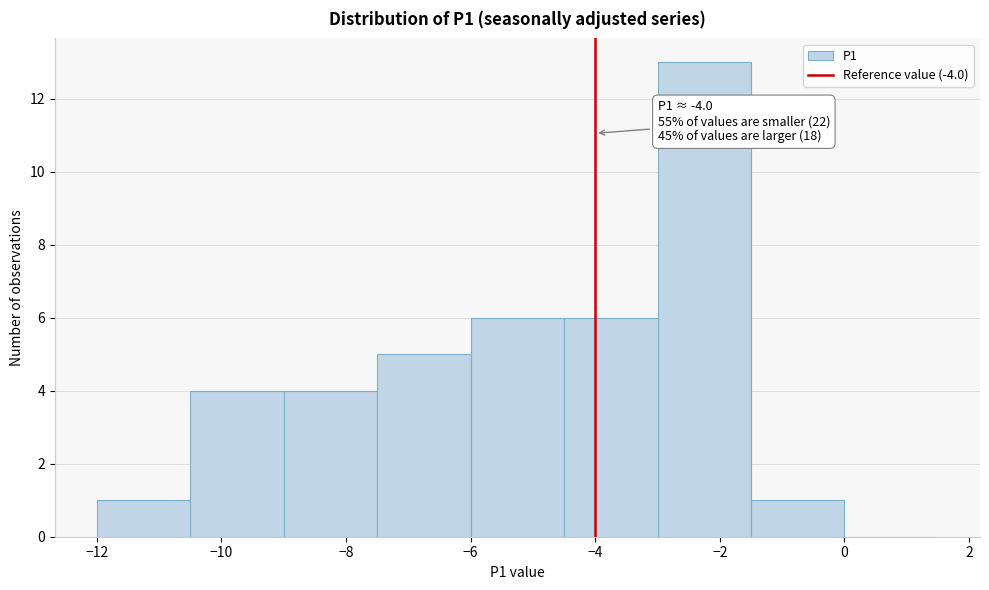

Which range on the x-axis has the tallest bar?

-3.0 to -1.5